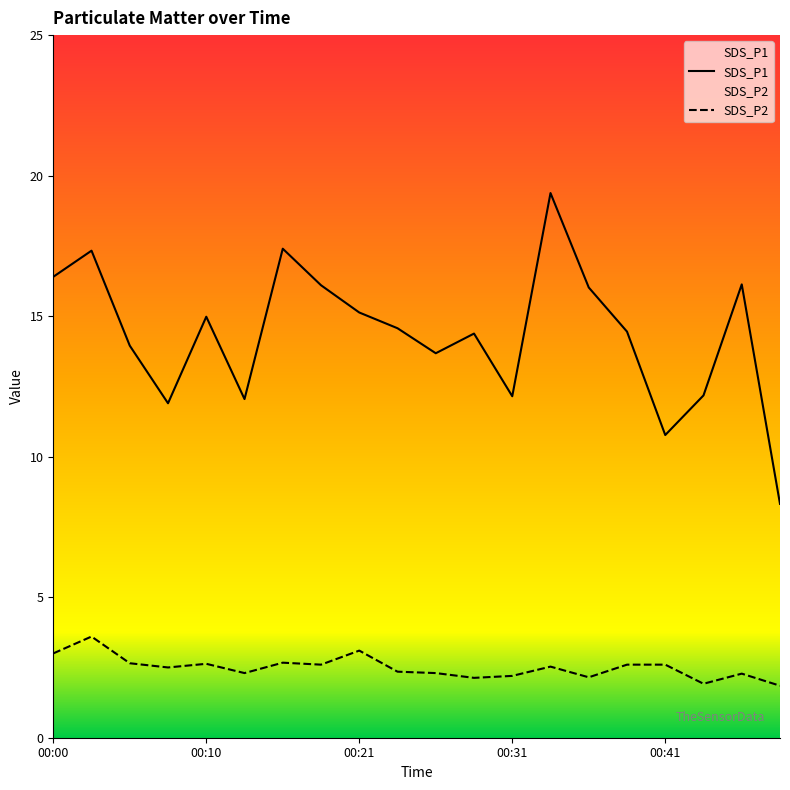

Which series changed the most between 00:36 and 00:48?

SDS_P1